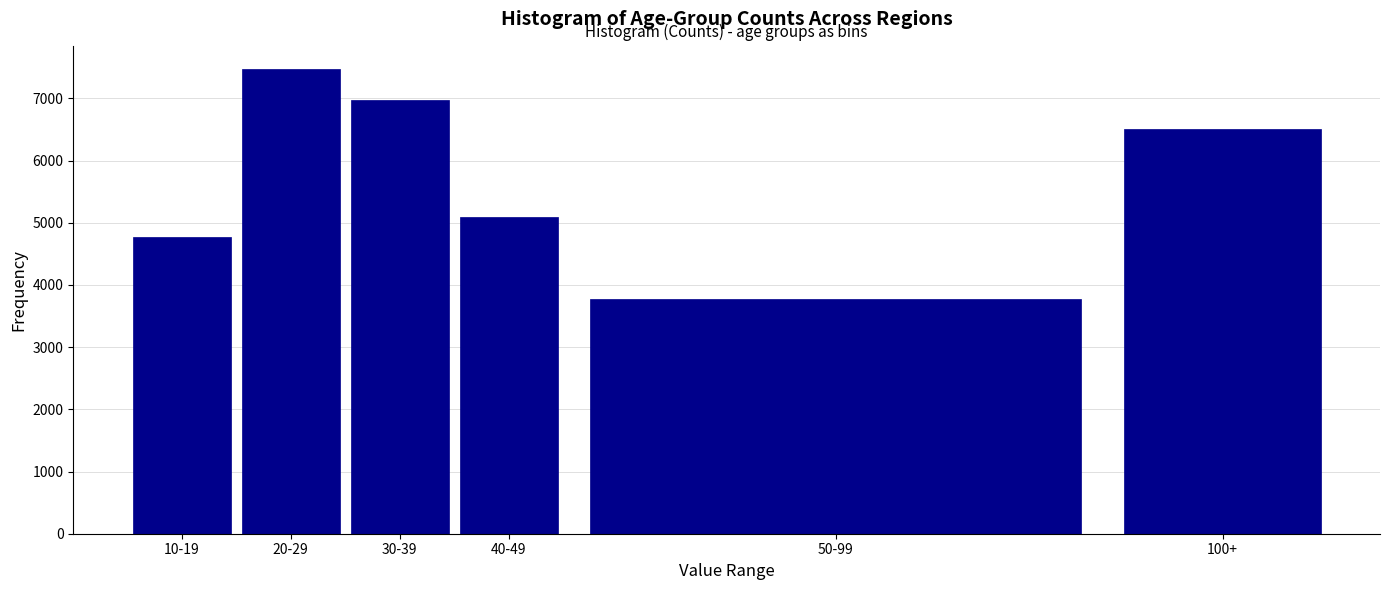

Reading left to right, list all the values displayed in this chart.

10-19=4771	20-29=7472	30-39=6979	40-49=5089	50-99=3773	100+=6515